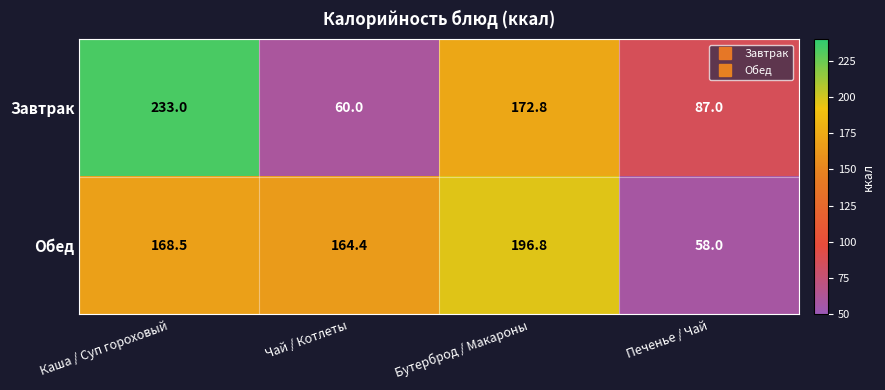

Reading right to left, what are all the values shown in this chart?

Завтрак: Печенье / Чай=87.0	Бутерброд / Макароны=172.8	Чай / Котлеты=60.0	Каша / Суп гороховый=233.0
Обед: Печенье / Чай=58.0	Бутерброд / Макароны=196.8	Чай / Котлеты=164.4	Каша / Суп гороховый=168.5